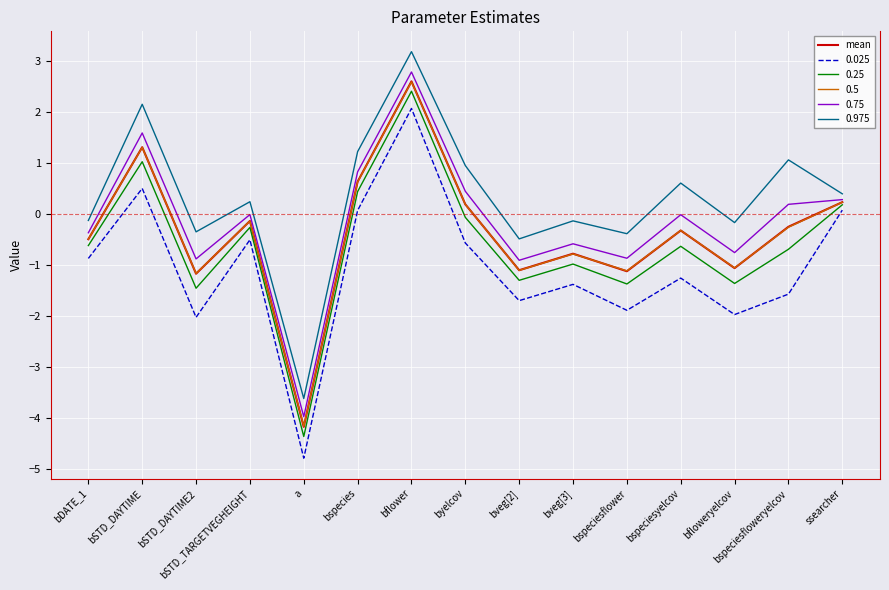

Which series has the largest range (max minus min)?

0.025